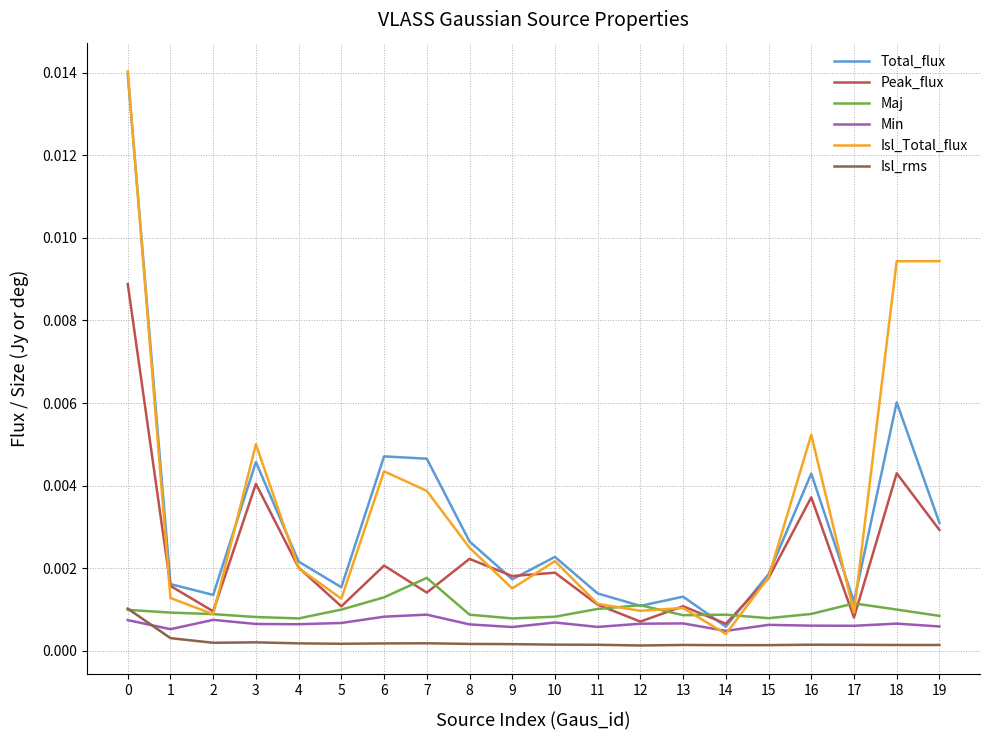

The value of Isl_Total_flux at 13 is 0.0. True or false?

True